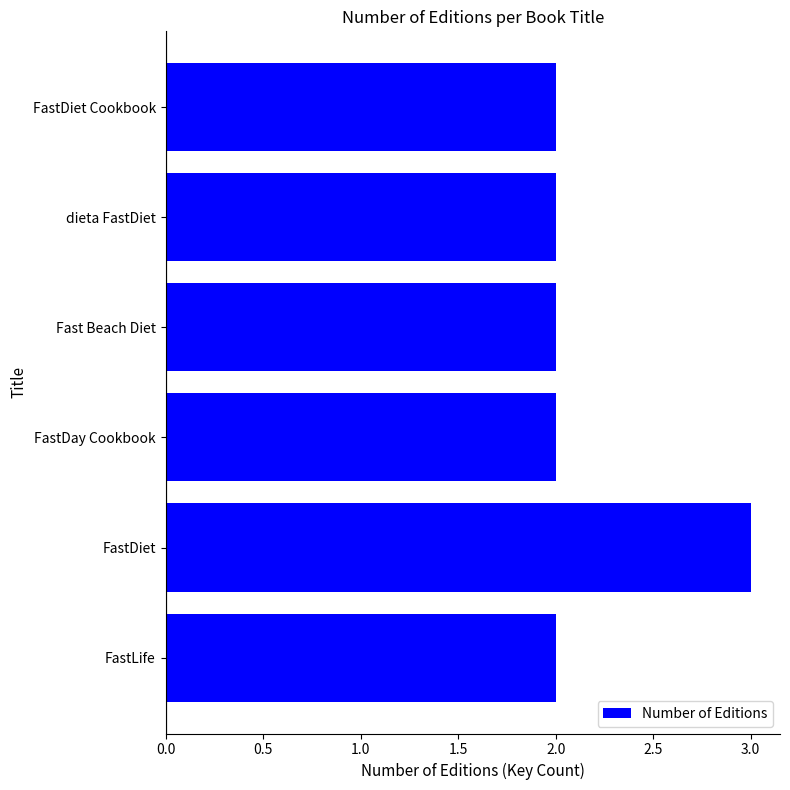

Count the number of categories in the chart.

6